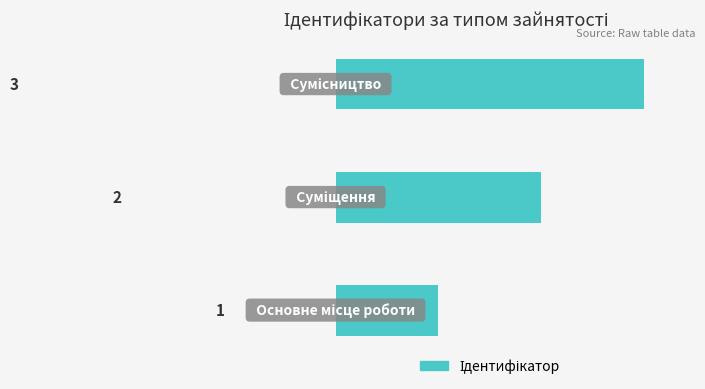

What is the sum of all values?

6